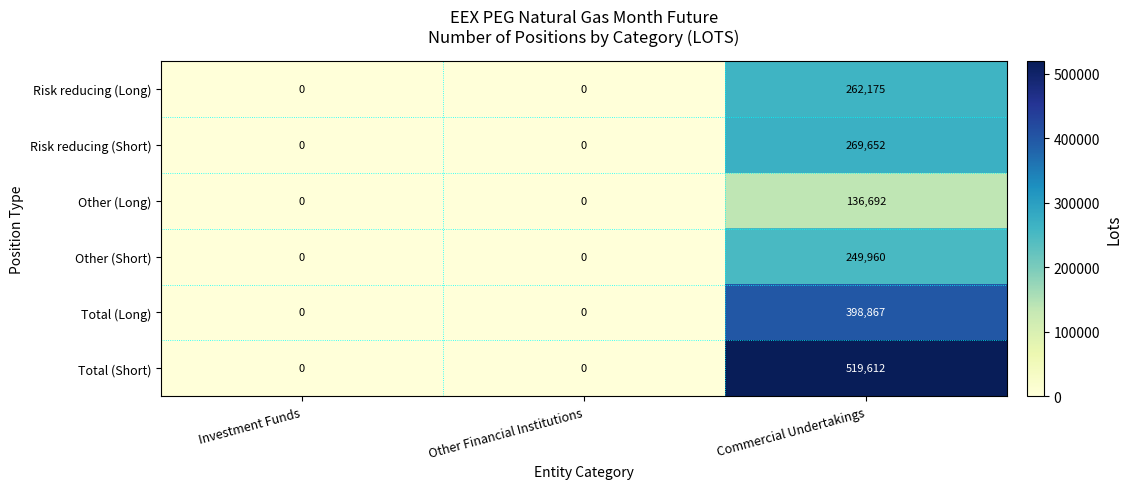

How many data points in Total (Long) are above 0?

1